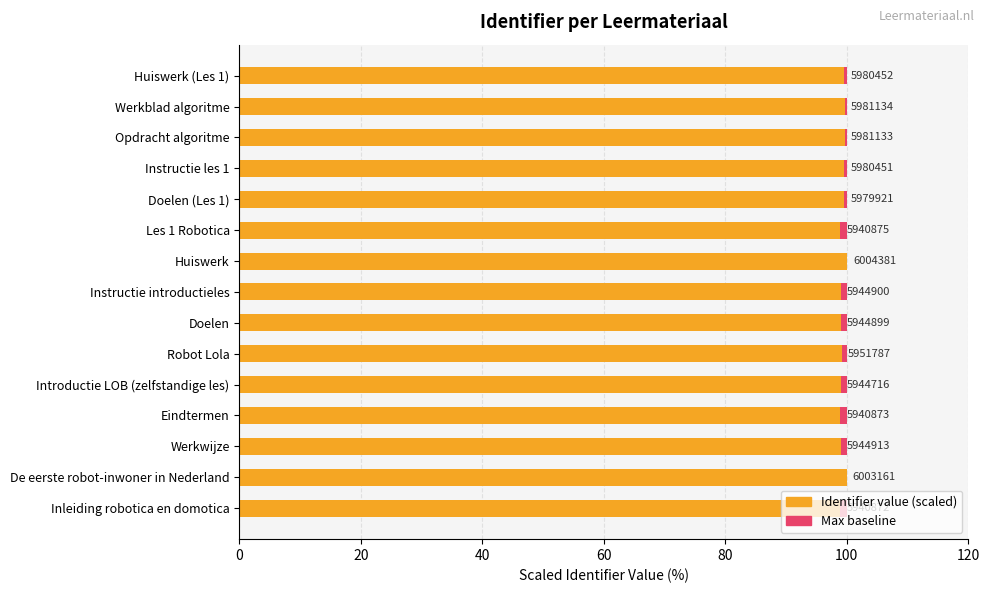

What is the spread (max minus min) of values at 60?

98.4